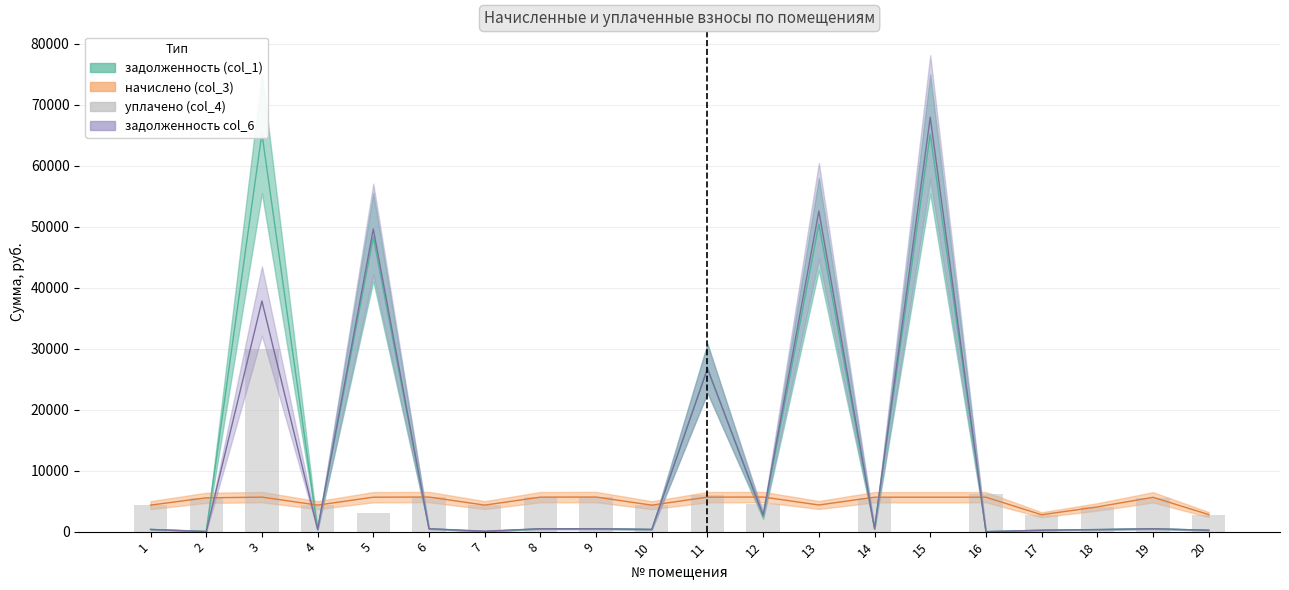

How many bars are there in total?

20